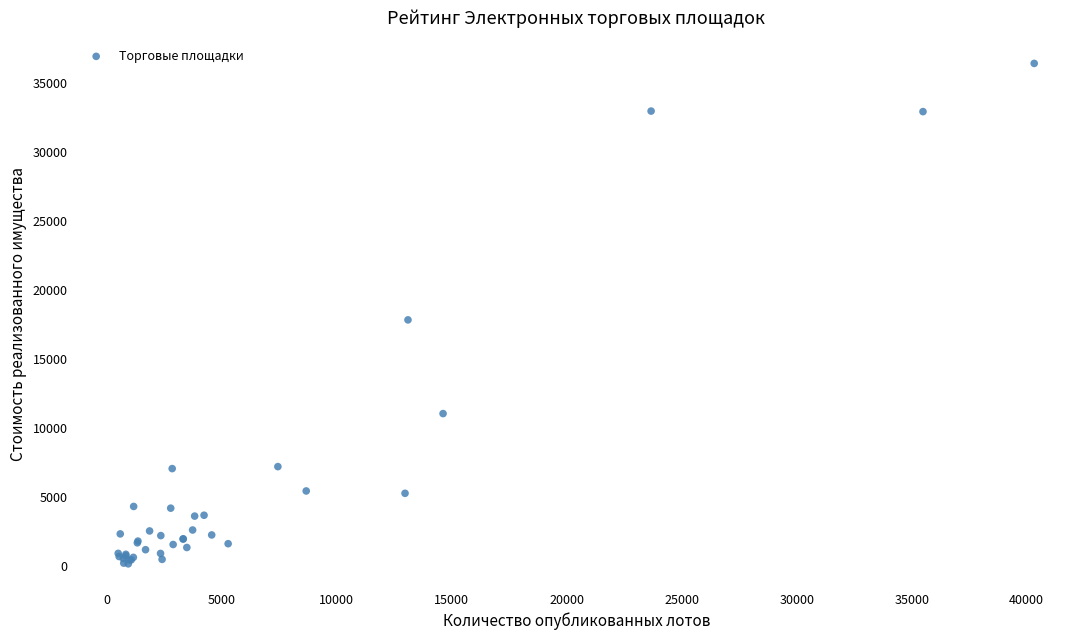

What Y value in the scatter plot is closest to 18303?

17850